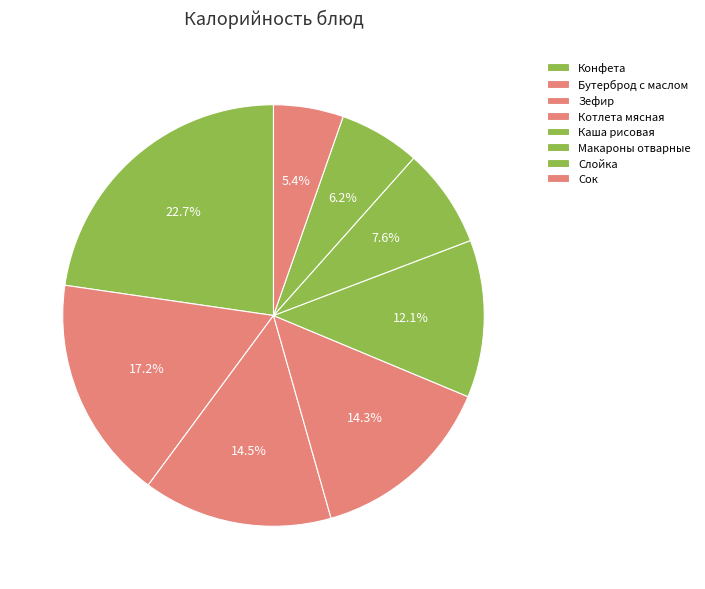

How many segments does this pie chart have?

8